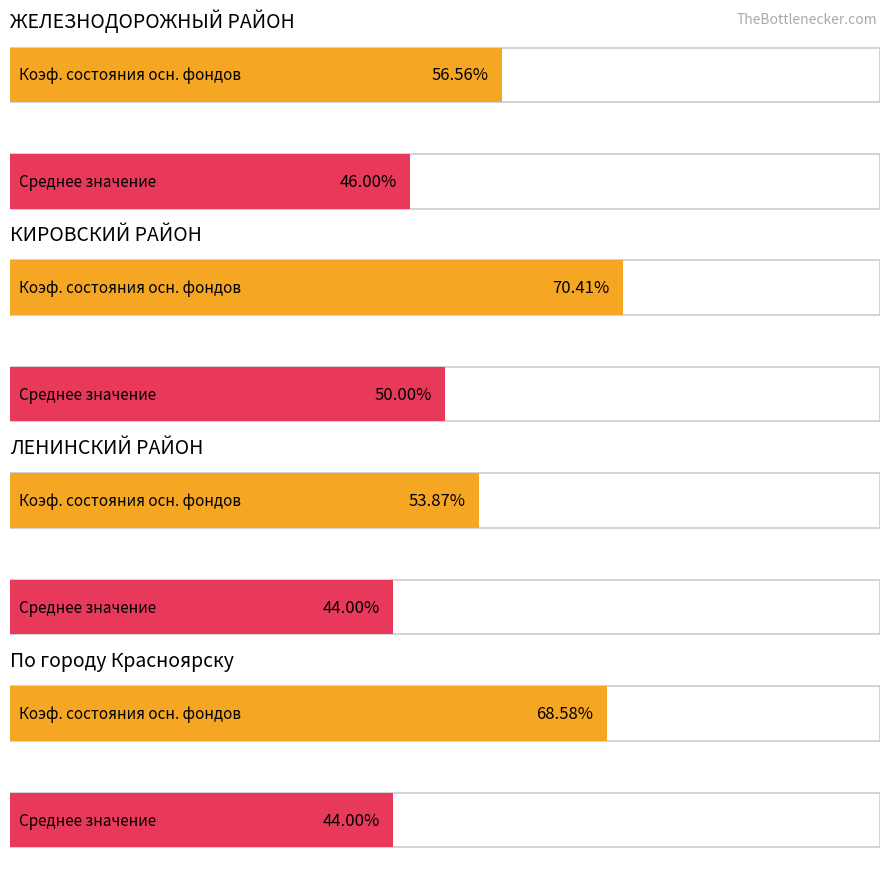

What position from the right is КИРОВСКИЙ РАЙОН?

3